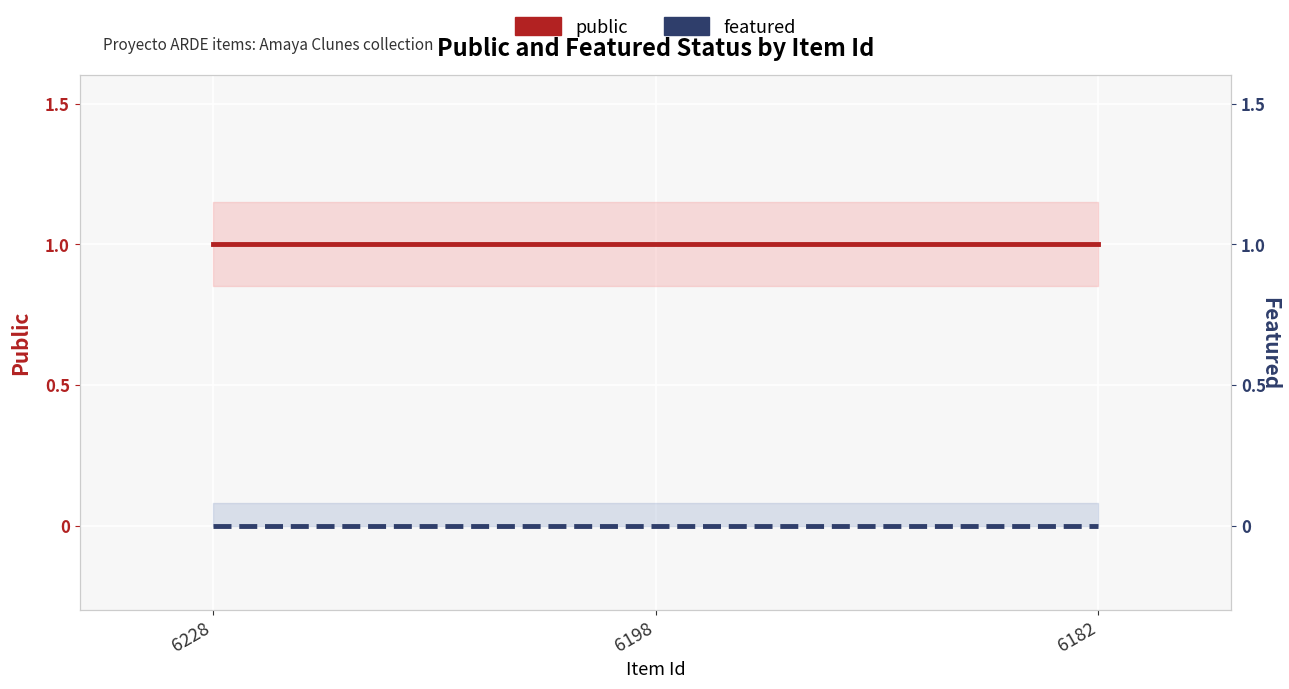

True or false: public has a value of 0 at 6228.

False